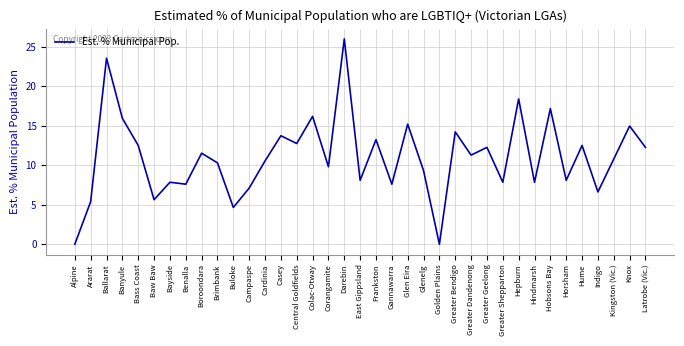

Reading right to left, extract all data points from this chart.

12.3	15.0	10.8	6.6	12.5	8.1	17.2	7.9	18.4	7.9	12.3	11.3	14.2	0.0	9.3	15.2	7.6	13.3	8.1	26.0	9.8	16.2	12.8	13.8	10.6	7.1	4.7	10.3	11.5	7.6	7.9	5.6	12.5	16.0	23.6	5.4	0.0